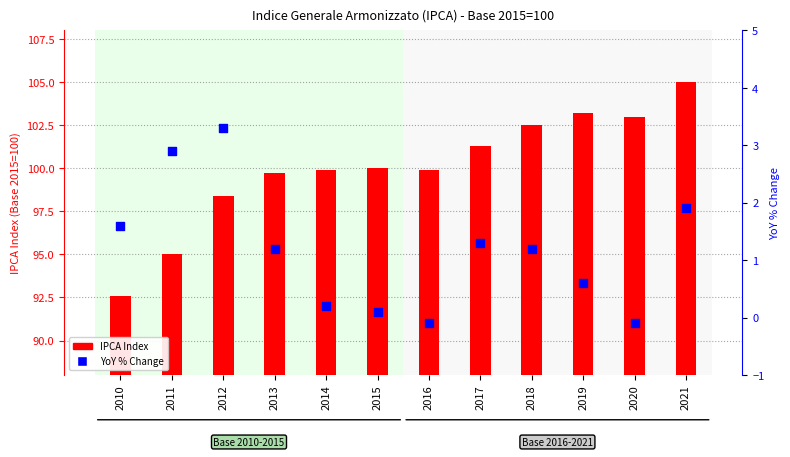

At how many categories does at least one series exceed 46?

12